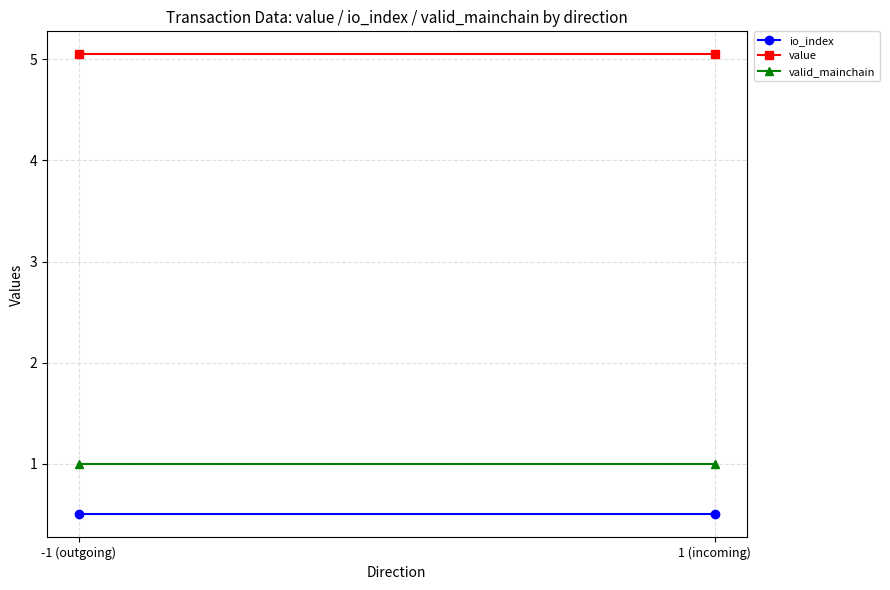

Which category has the highest value in the value series?

-1 (outgoing)